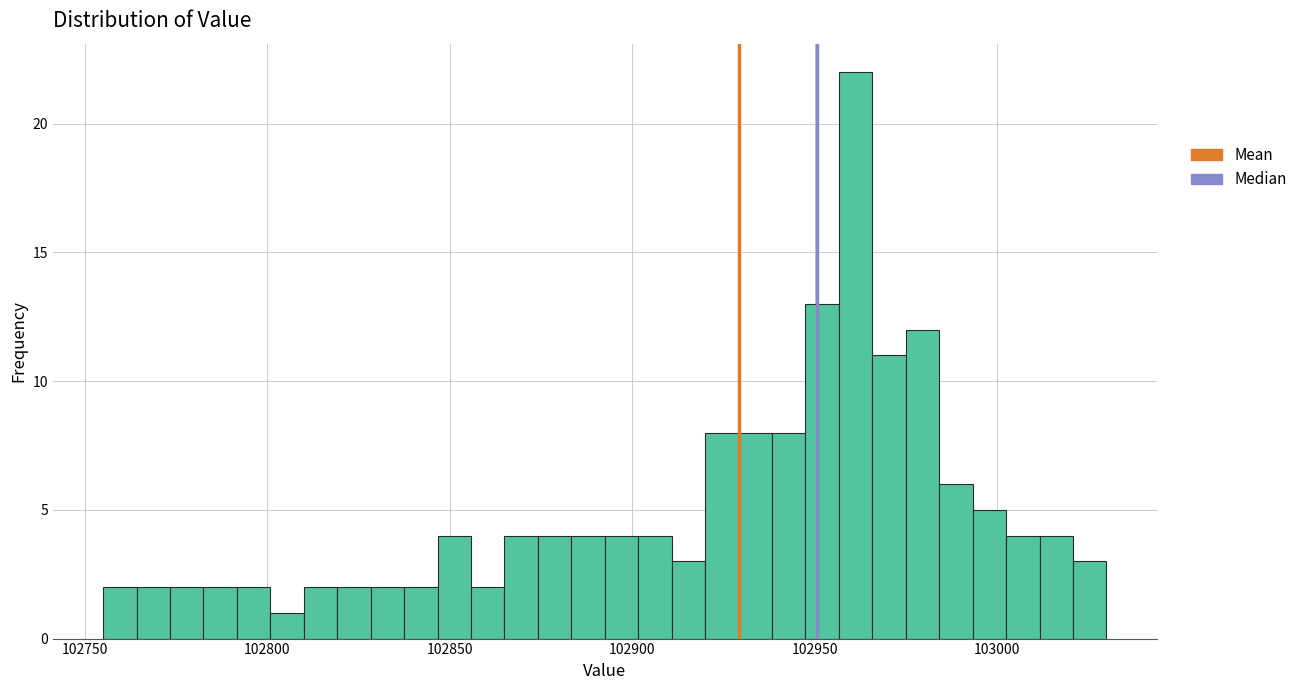

Read against the x-axis, roughly where is the centre of the tallest bar?

102960